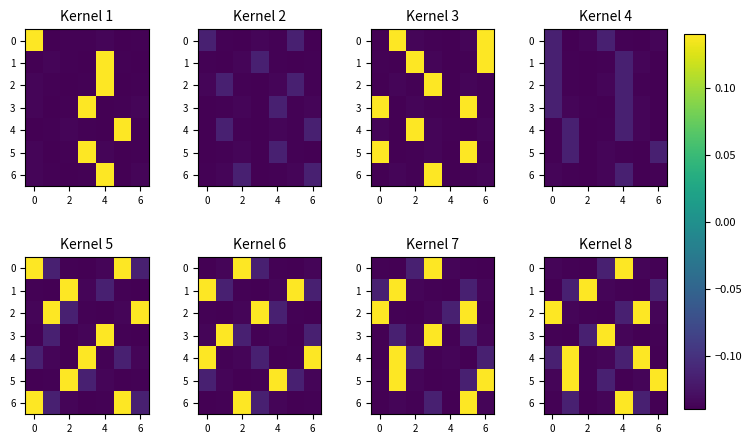

What is the difference between the second highest and minimum values in the 4 series?

0.3